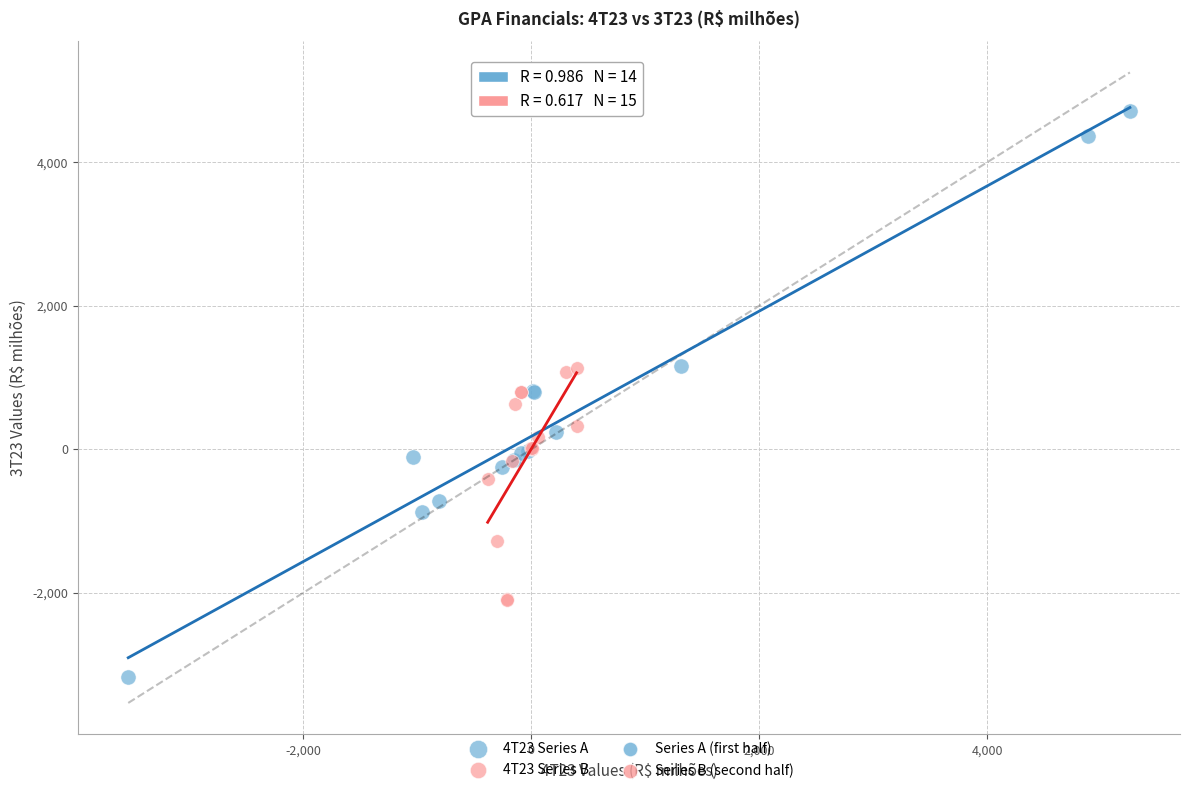

Which series contains the highest Y value?

4T23 Series A